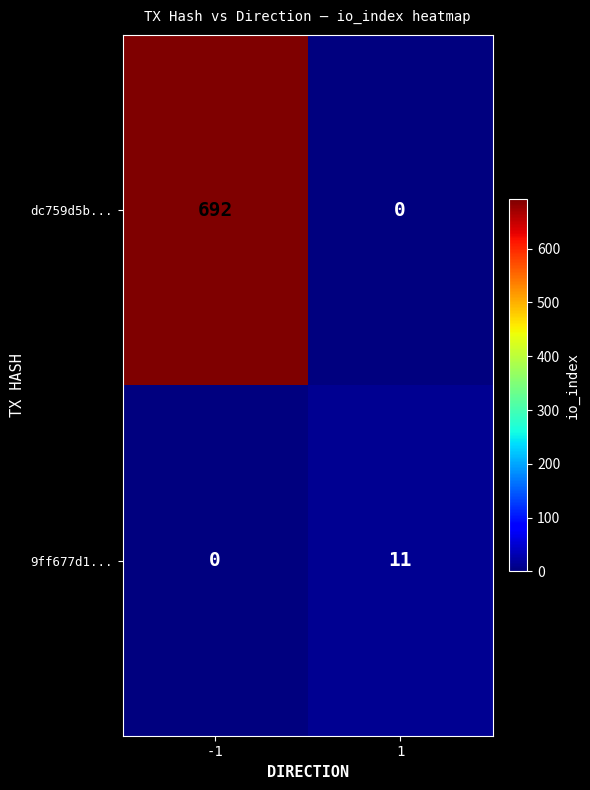

Which series changed the most between -1 and 1?

dc759d5b...